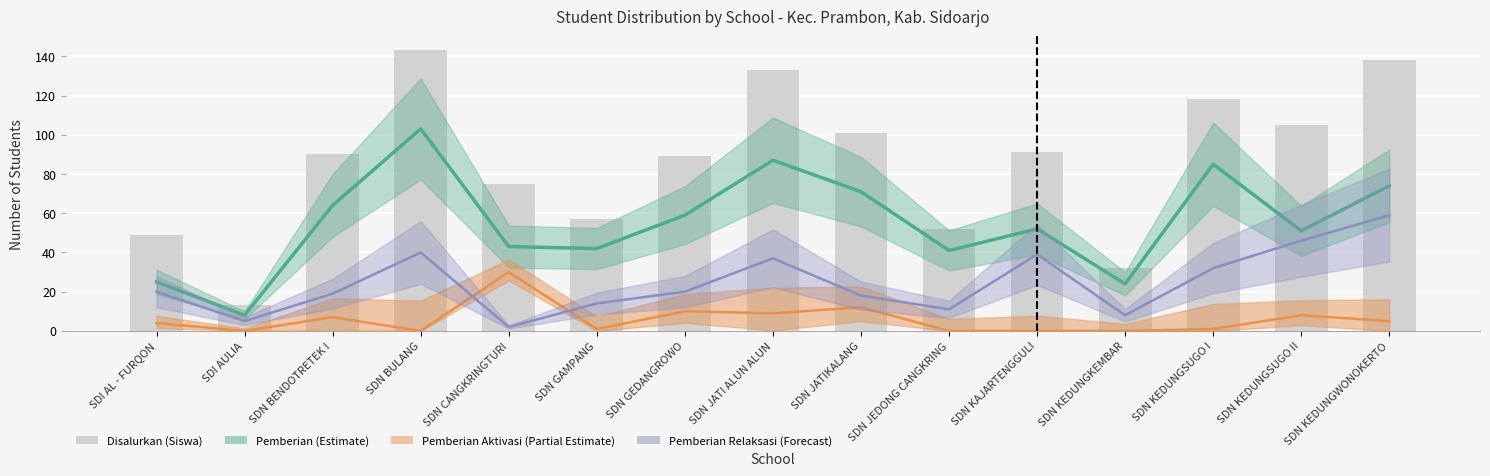

List the labels in order of value, smallest first.

SDI AULIA, SDN KEDUNGKEMBAR, SDI AL - FURQON, SDN JEDONG CANGKRING, SDN GAMPANG, SDN CANGKRINGTURI, SDN GEDANGROWO, SDN BENDOTRETEK I, SDN KAJARTENGGULI, SDN JATIKALANG, SDN KEDUNGSUGO II, SDN KEDUNGSUGO I, SDN JATI ALUN ALUN, SDN KEDUNGWONOKERTO, SDN BULANG